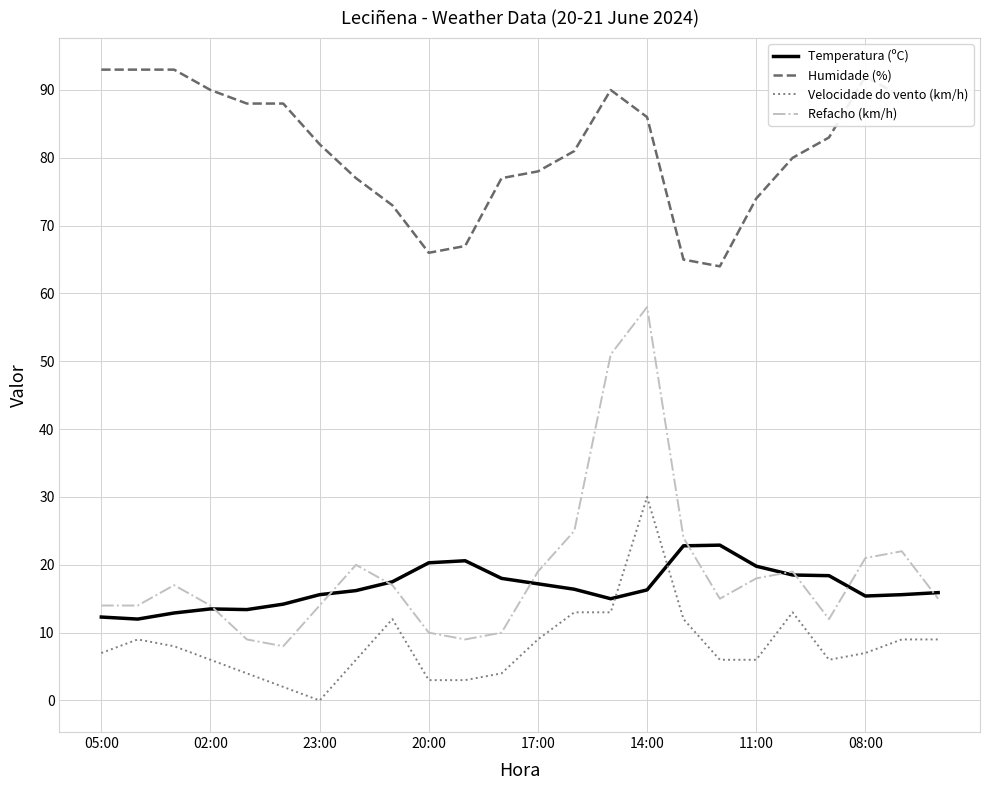

Which series has the largest total across all categories?

Humidade (%)